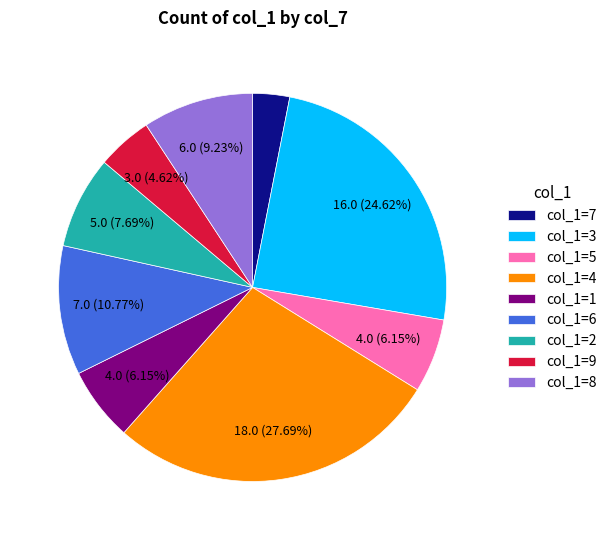

Is there a majority slice in this chart?

No